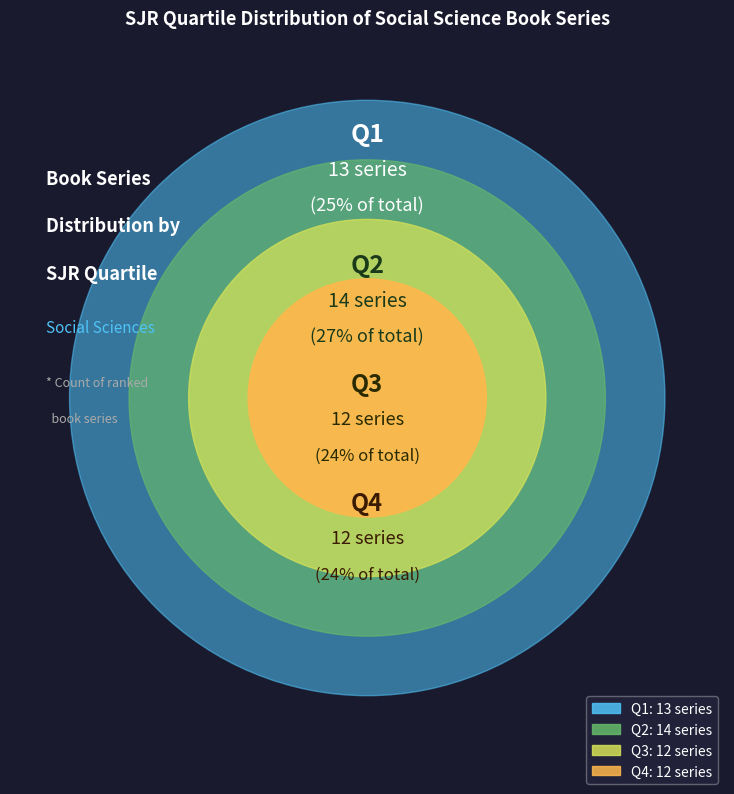

How many segments does this pie chart have?

4